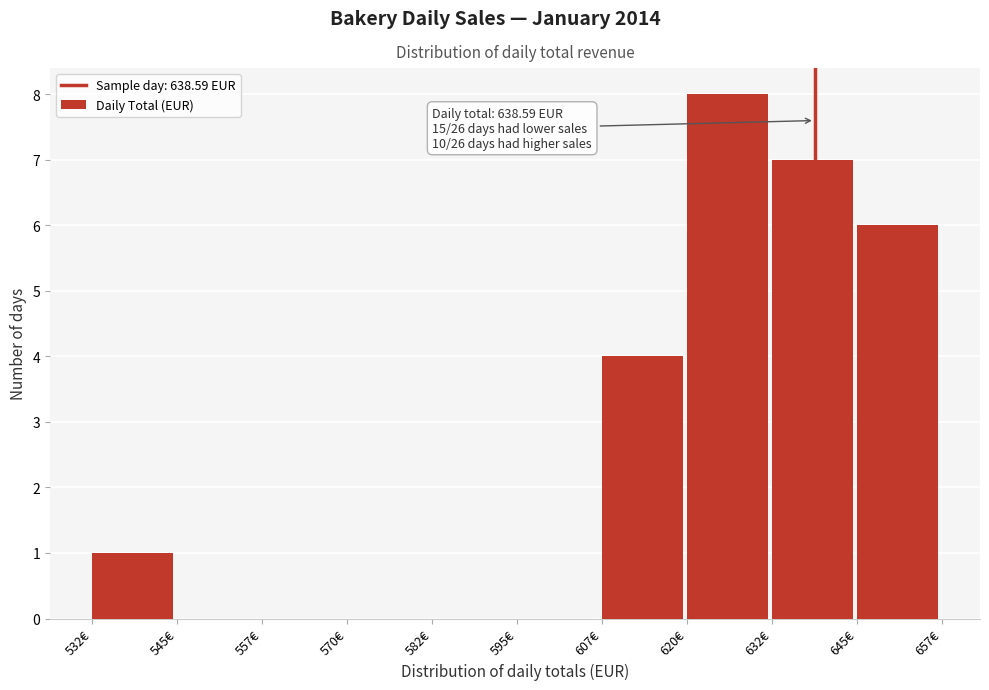

Over which range of the x-axis is the bar tallest?

620 to 632